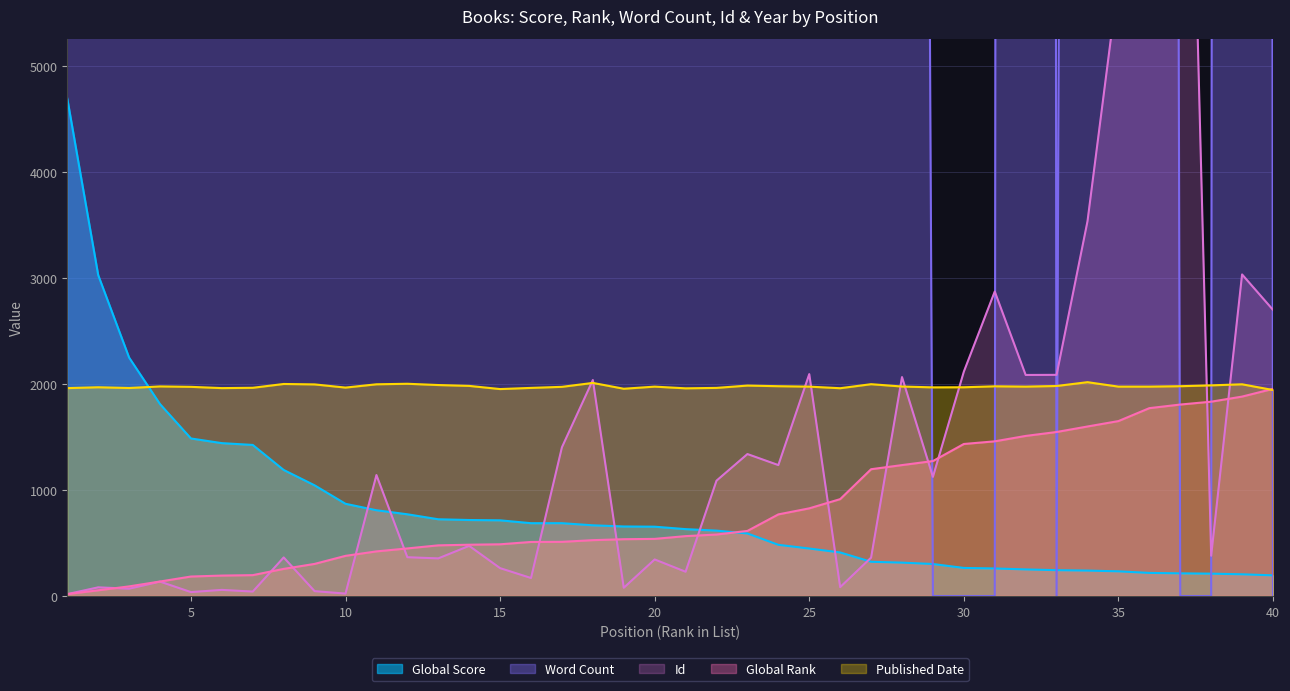

What is the sum of the Id values at 3 and 10?

92